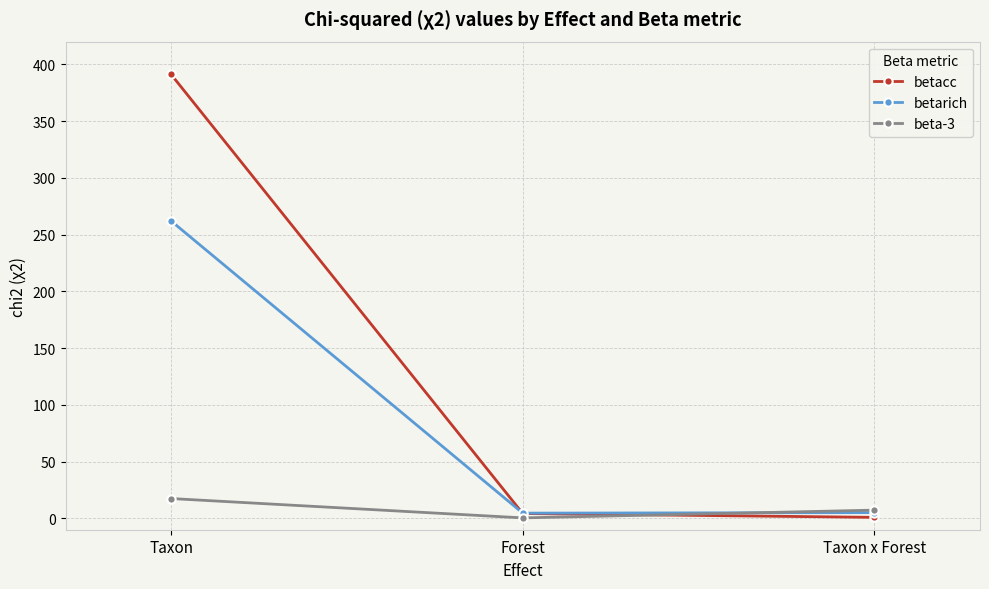

What is the difference between the maximum and second lowest values in the beta-3 series?

10.2